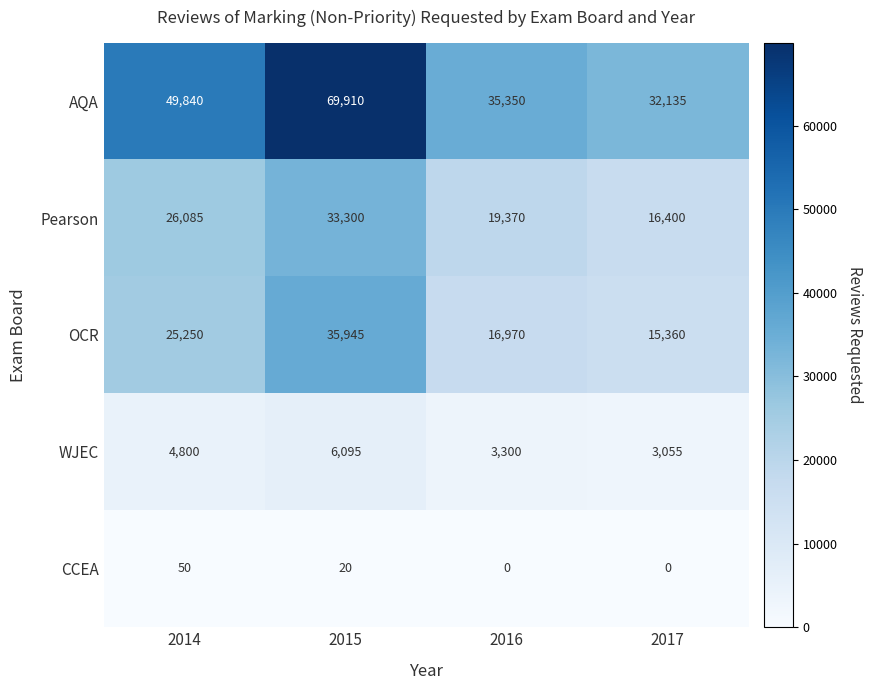

Count the Pearson values in the range 19370 to 33300.

3